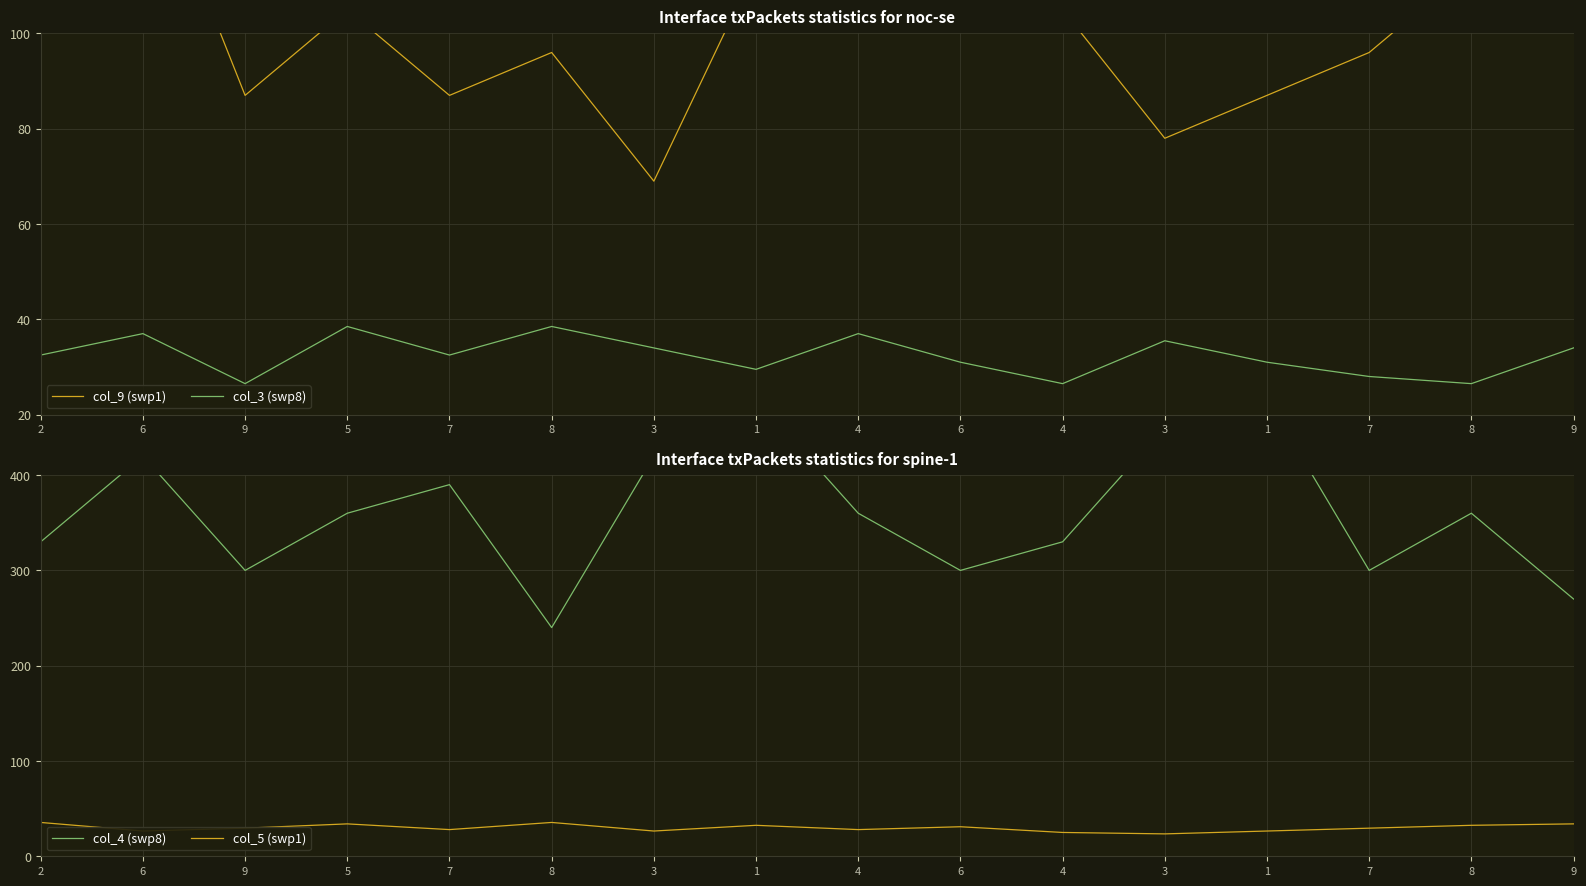

In col_3 (swp8), how many points are higher than both neighbors (excluding endpoints)?

5